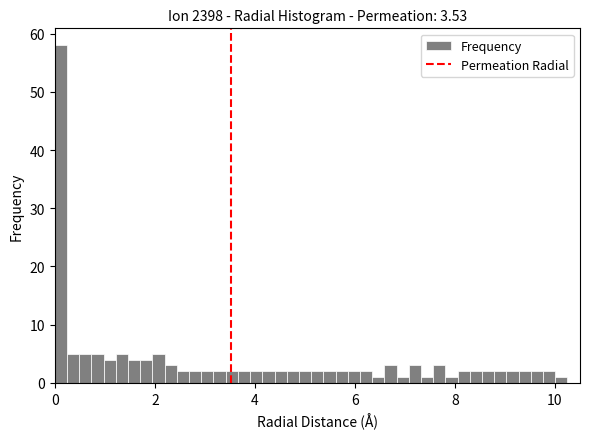

Around what value on the x-axis is the tallest bar? Give the approximate position of its centre, as read against the axis.

0.2